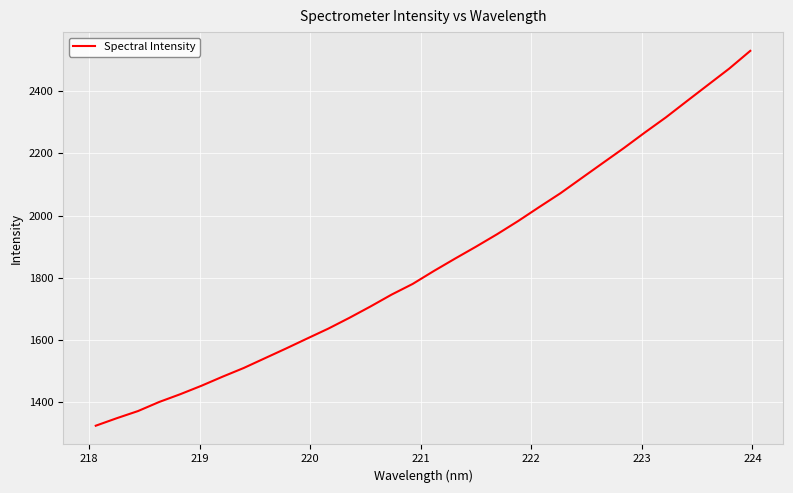

What is the smallest value displayed?

1324.8